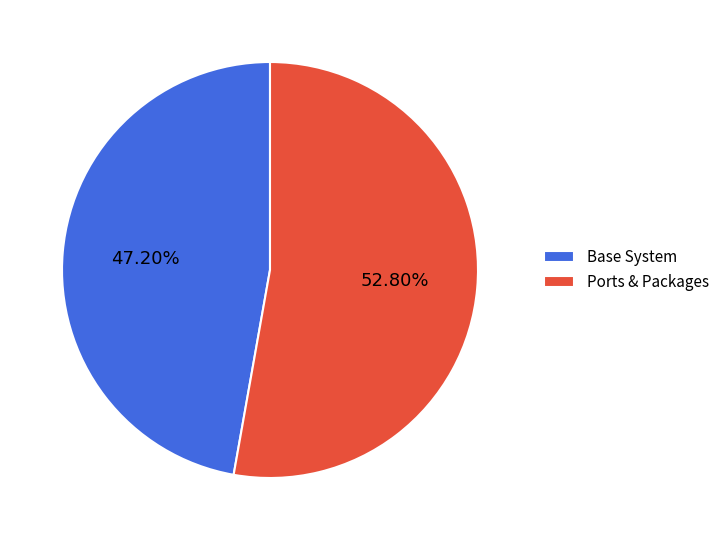

Which slice is the largest?

Ports & Packages